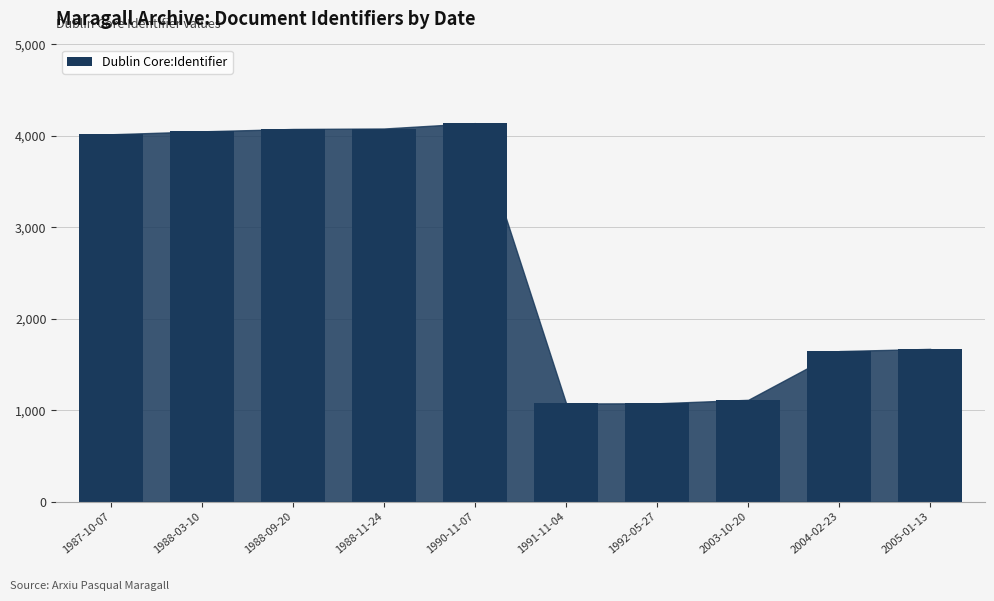

Are the bars grouped side by side (vs. stacked)?

No